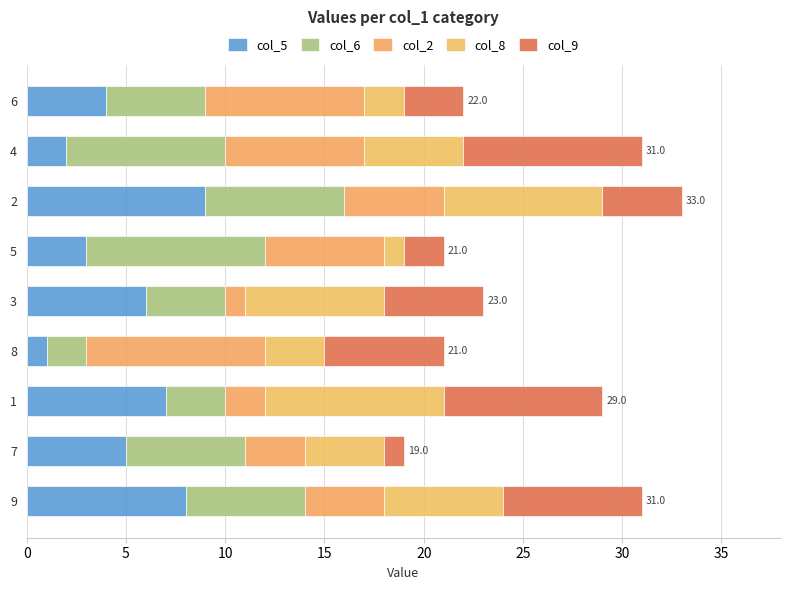

Count the number of data series in this chart.

5